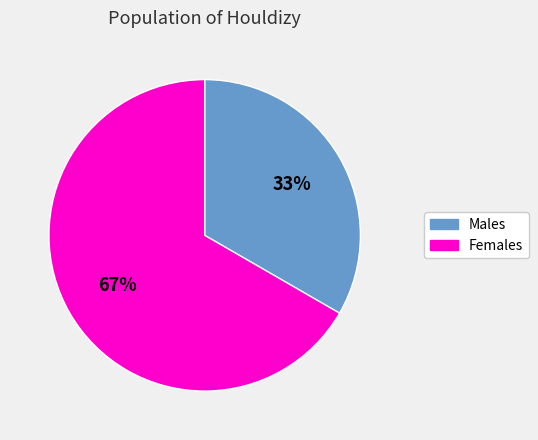

To the nearest percent, what is the average slice percentage?

50%